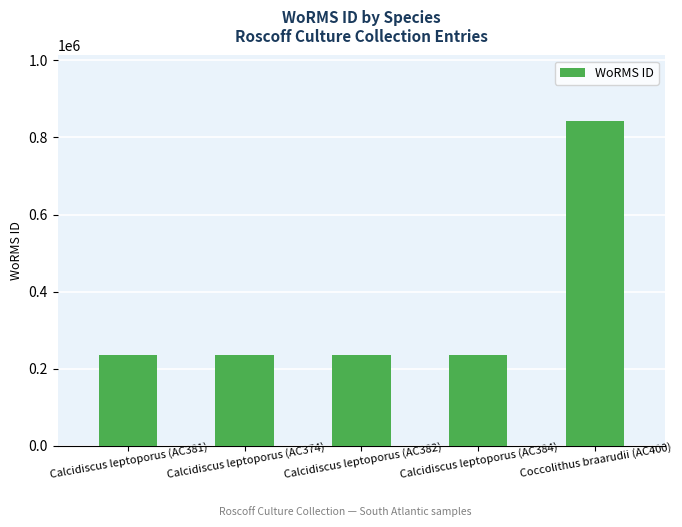

What is the value of the 5th bar from the left?

843999